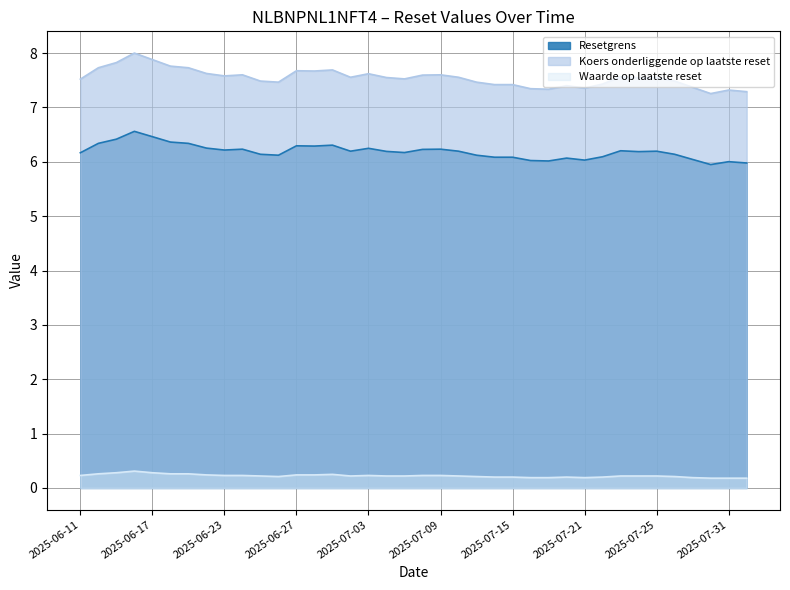

Count the number of categories in the chart.

38